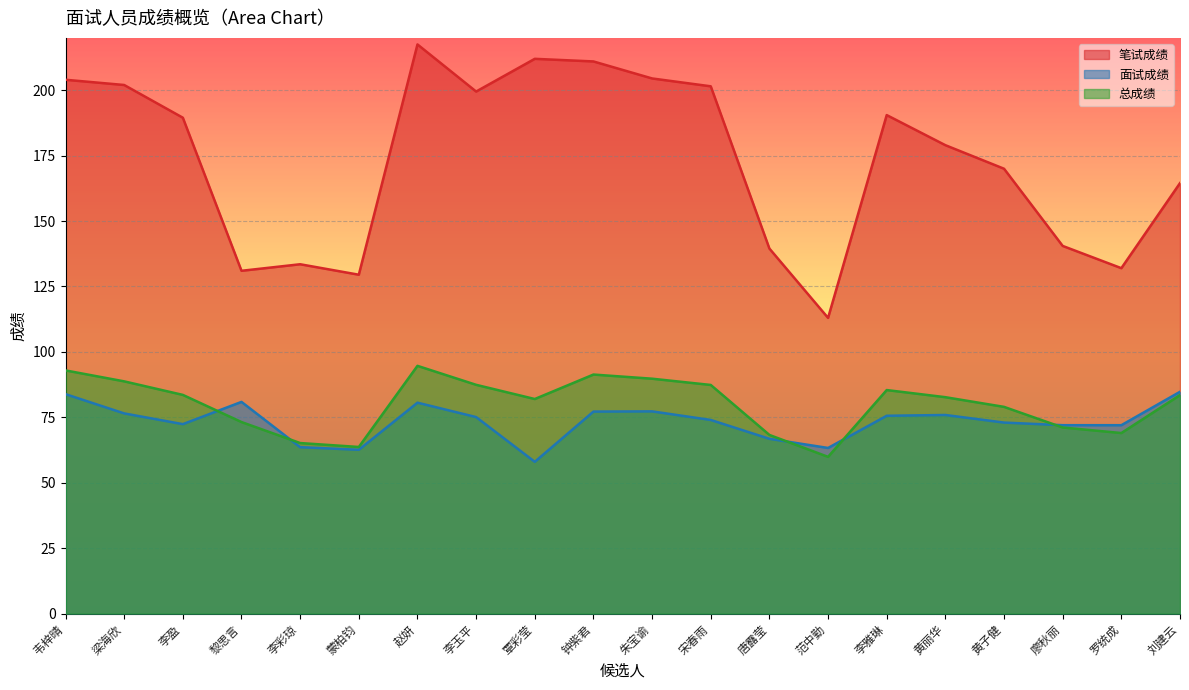

Reading left to right, list all the values displayed in this chart.

笔试成绩: 韦梓晴=204.0	梁海欣=202.0	李盈=189.5	黎思言=131.0	李彩琼=133.5	蒙柏钧=129.5	赵妍=217.5	李玉平=199.5	覃彩莹=212.0	钟紫君=211.0	朱宝谕=204.5	宋春雨=201.5	唐露莹=139.5	范中勤=113.0	李雅琳=190.5	黄丽华=179.0	黄子健=170.0	廖秋丽=140.5	罗统成=132.0	刘建云=164.5
面试成绩: 韦梓晴=83.9	梁海欣=76.5	李盈=72.4	黎思言=80.9	李彩琼=63.6	蒙柏钧=62.6	赵妍=80.6	李玉平=75.1	覃彩莹=58.0	钟紫君=77.2	朱宝谕=77.3	宋春雨=74.0	唐露莹=66.8	范中勤=63.3	李雅琳=75.6	黄丽华=75.9	黄子健=73.0	廖秋丽=72.0	罗统成=72.0	刘建云=84.8
总成绩: 韦梓晴=92.9	梁海欣=88.8	李盈=83.6	黎思言=73.2	李彩琼=65.2	蒙柏钧=63.7	赵妍=94.7	李玉平=87.4	覃彩莹=82.0	钟紫君=91.3	朱宝谕=89.8	宋春雨=87.4	唐露莹=68.3	范中勤=59.9	李雅琳=85.4	黄丽华=82.7	黄子健=79.0	廖秋丽=71.1	罗统成=69.0	刘建云=83.5